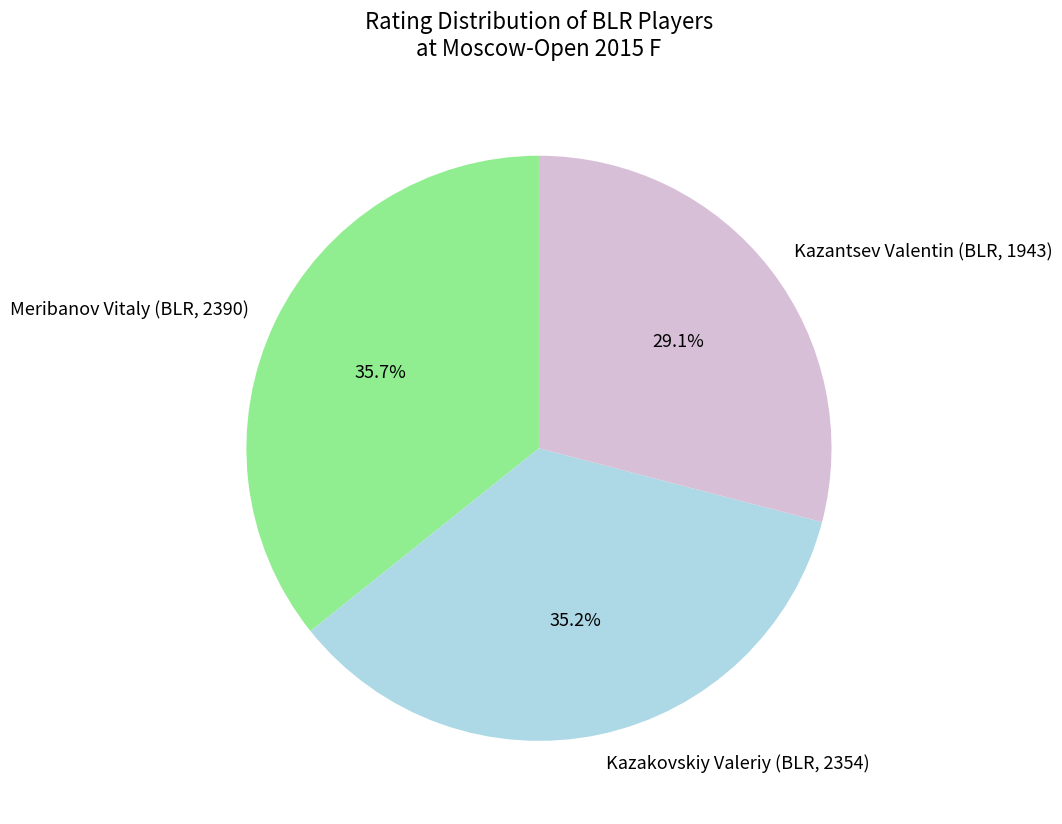

To the nearest percent, what is the difference between the largest and smallest slice percentages?

7%